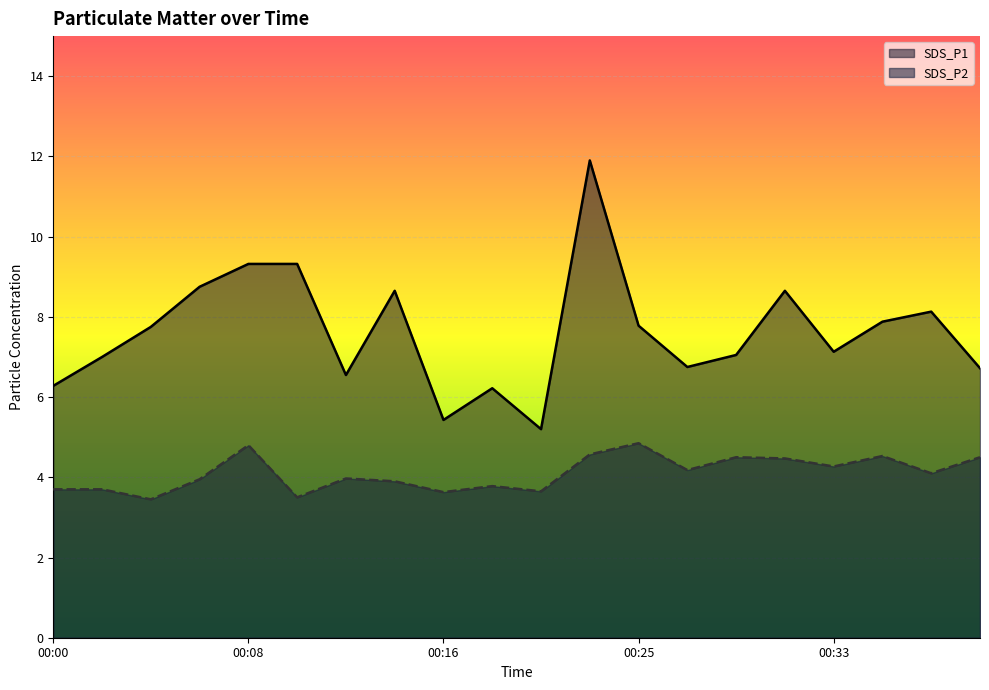

Does the chart display data point markers on the line(s)?

No